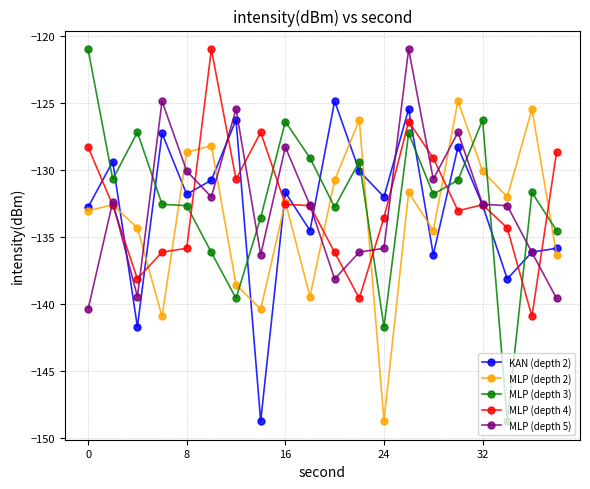

What is the maximum value for MLP (depth 4)?

-121.0